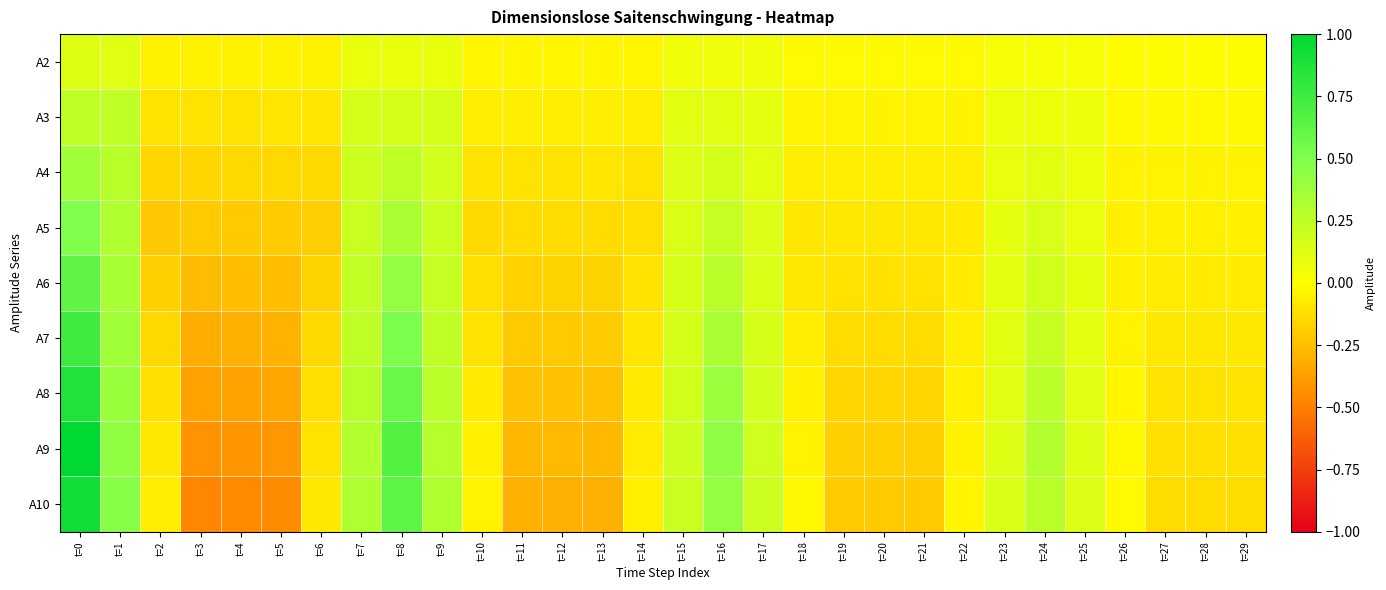

Rank the series by their maximum value, from highest to lowest.

A9, A10, A8, A7, A6, A5, A4, A3, A2